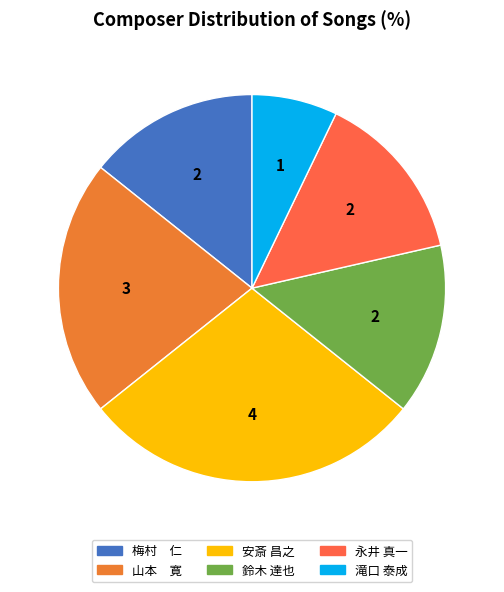

Which slice is the largest?

安斎 昌之